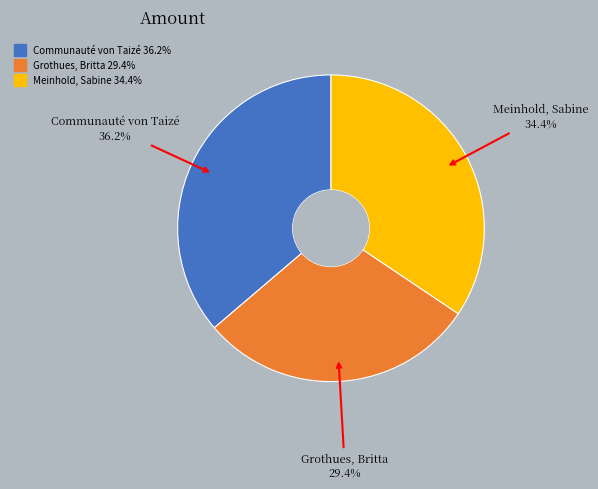

Combined, what portion of the pie is Communauté von Taizé and Meinhold, Sabine?

70.6%